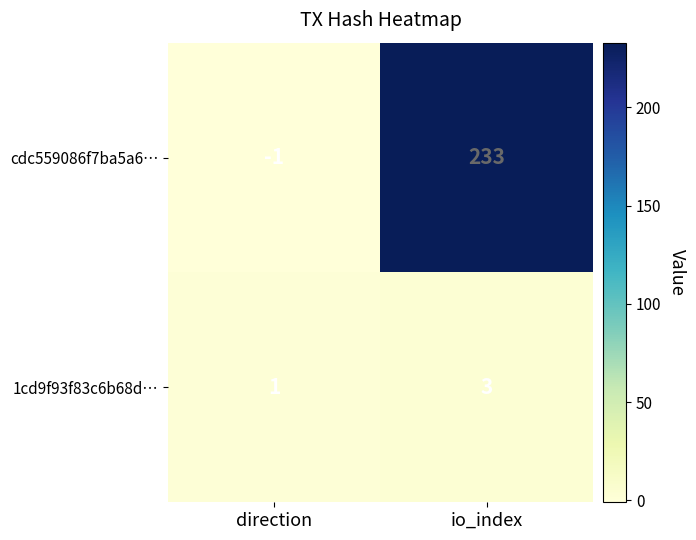

Between direction and io_index, which series saw the biggest shift?

cdc559086f7ba5a6…